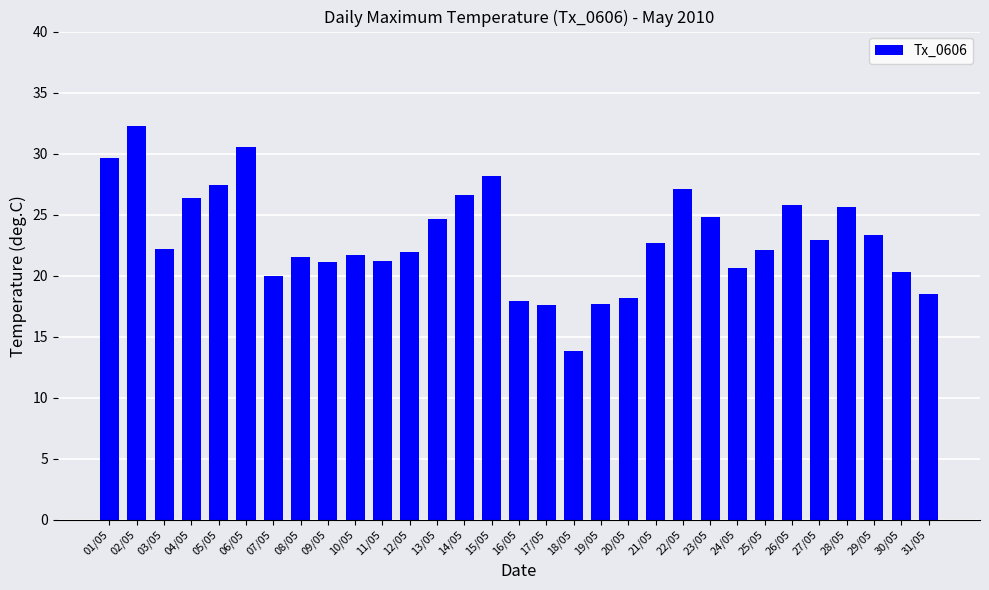

What is the label of the 25th bar from the left?

25/05